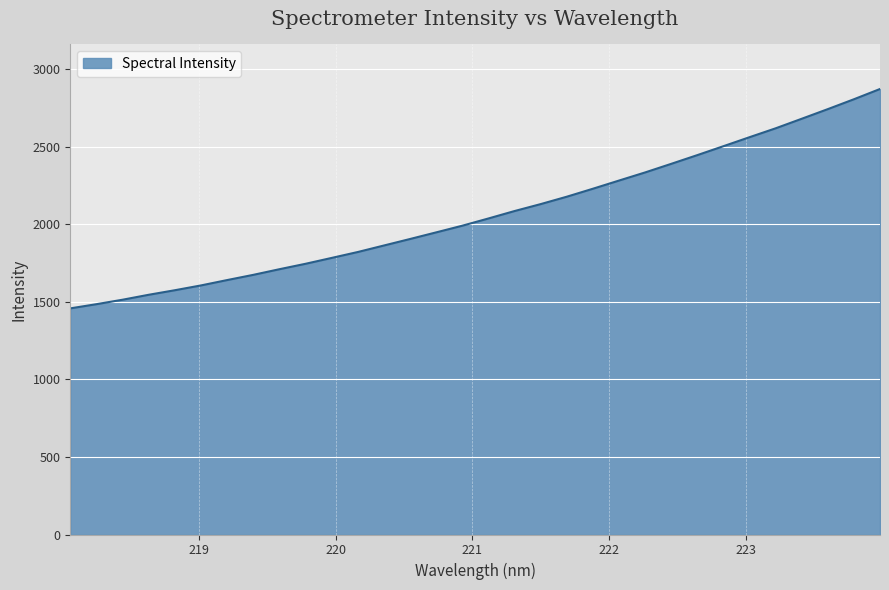

True or false: there are more than 1 points higher than both neighbors.

False